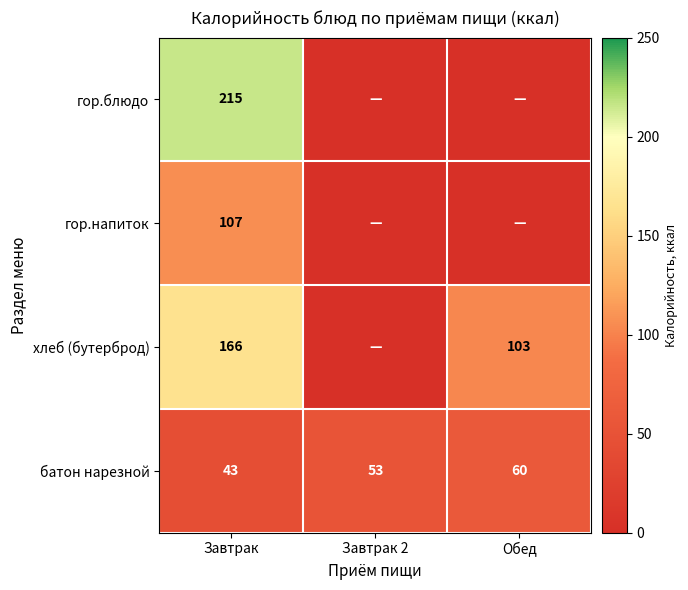

What is the greatest value displayed?

215